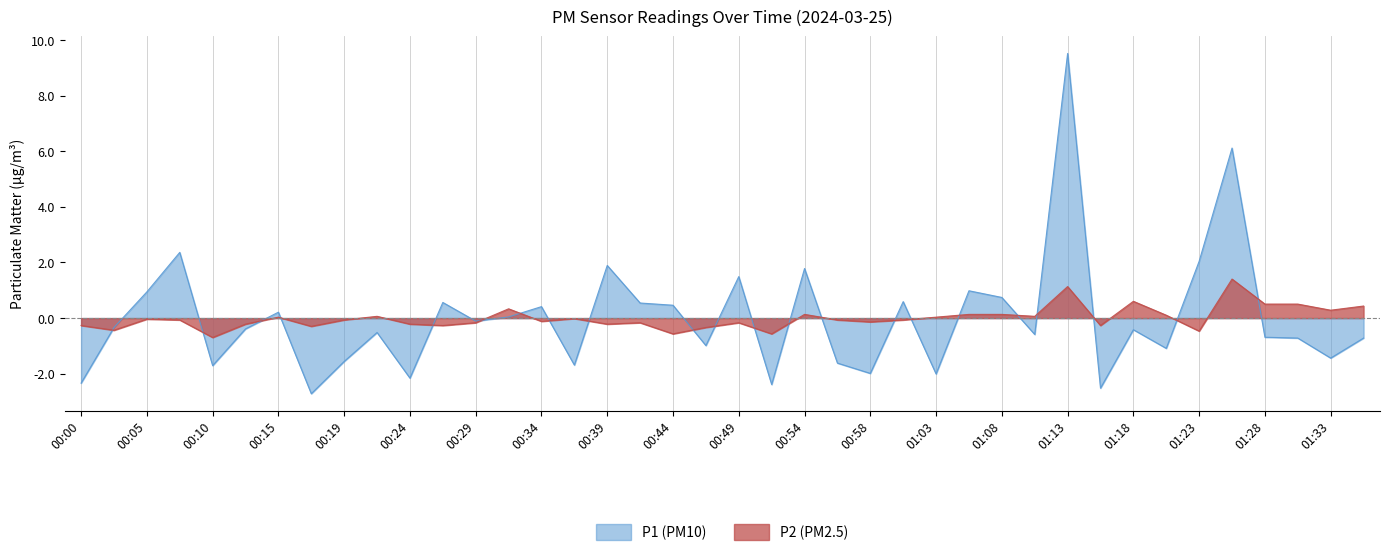

What is the sum of the P1 values at 01:18 and 00:00?

-2.8